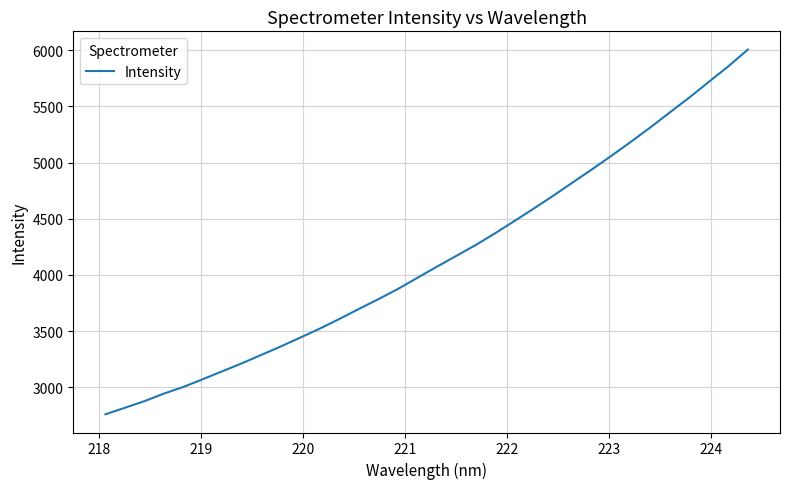

What is the greatest value displayed?

6006.3